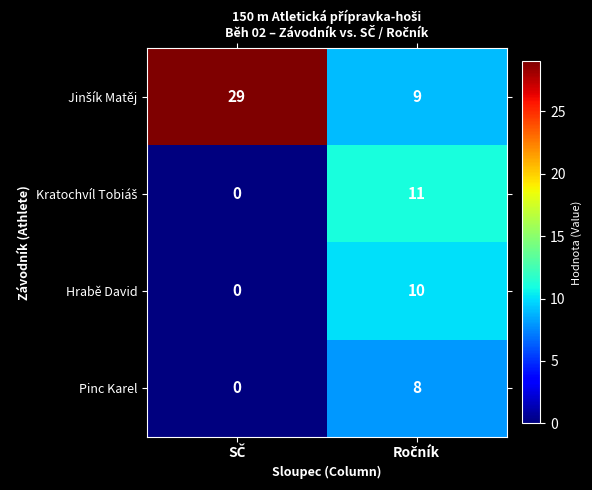

What is the maximum value shown in the chart?

29